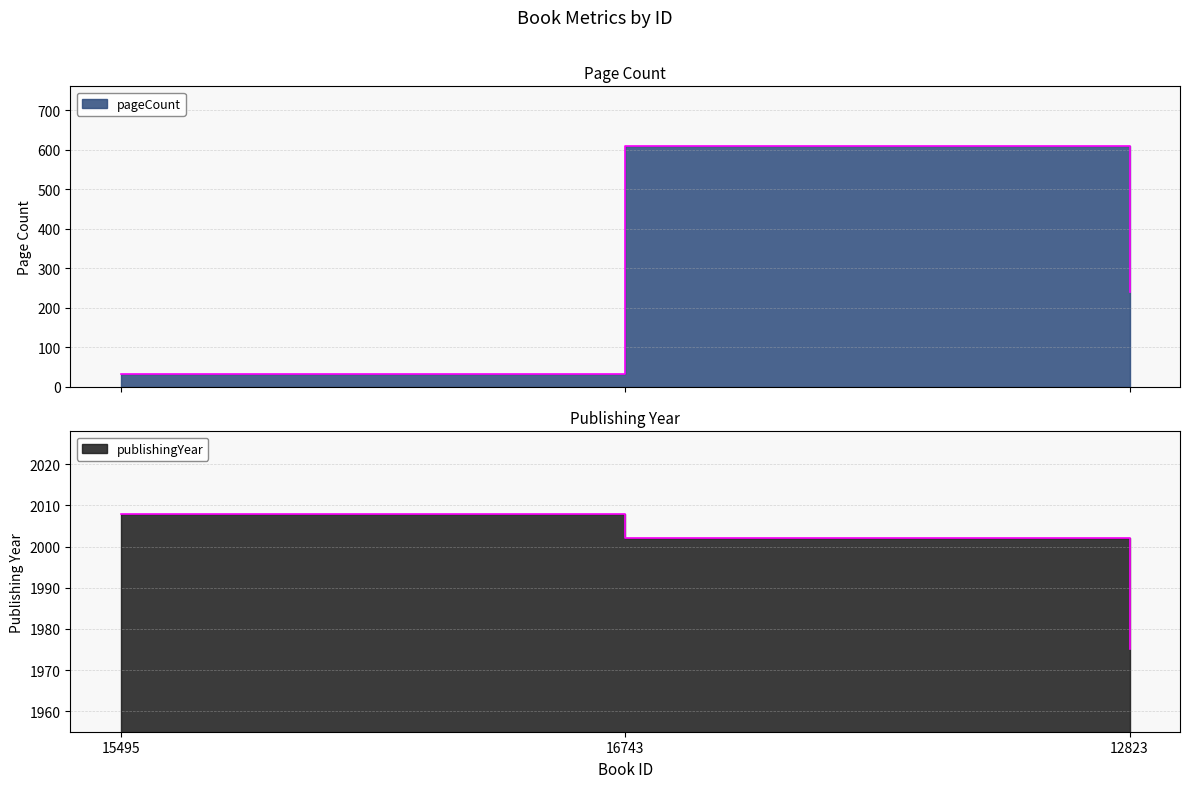

List the series in order of their peak value, highest first.

publishingYear, pageCount